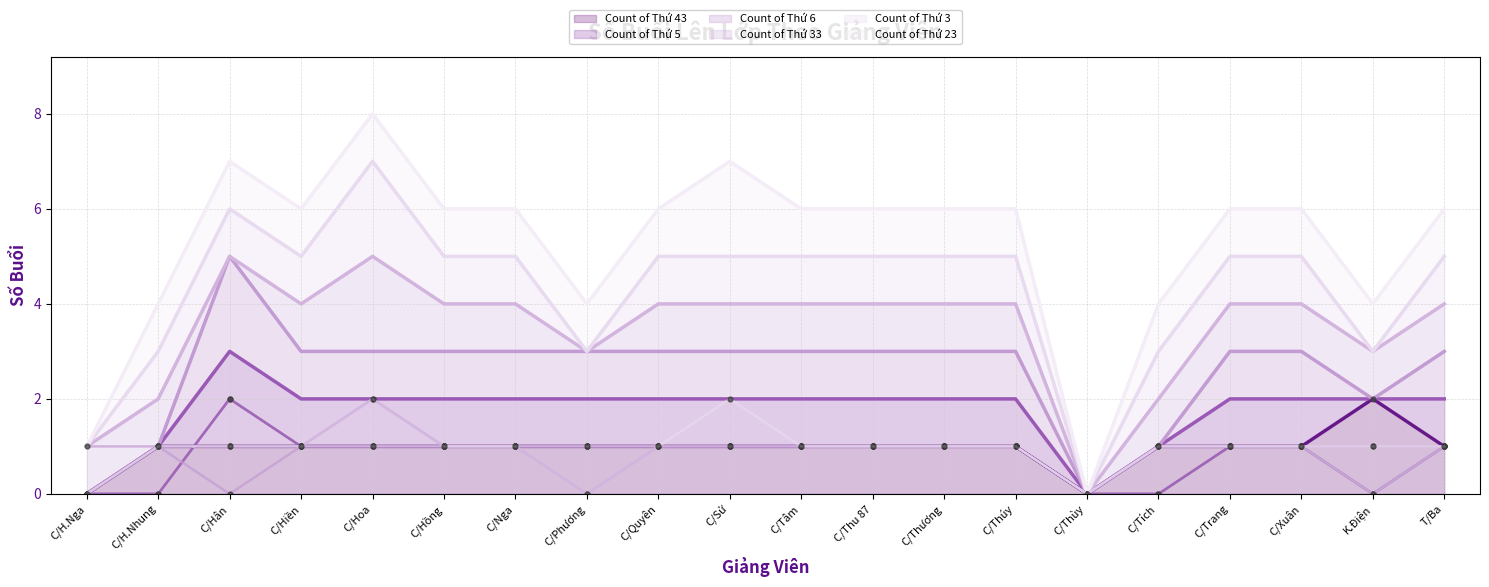

At which category is the sum across all series the highest?

C/Hoa